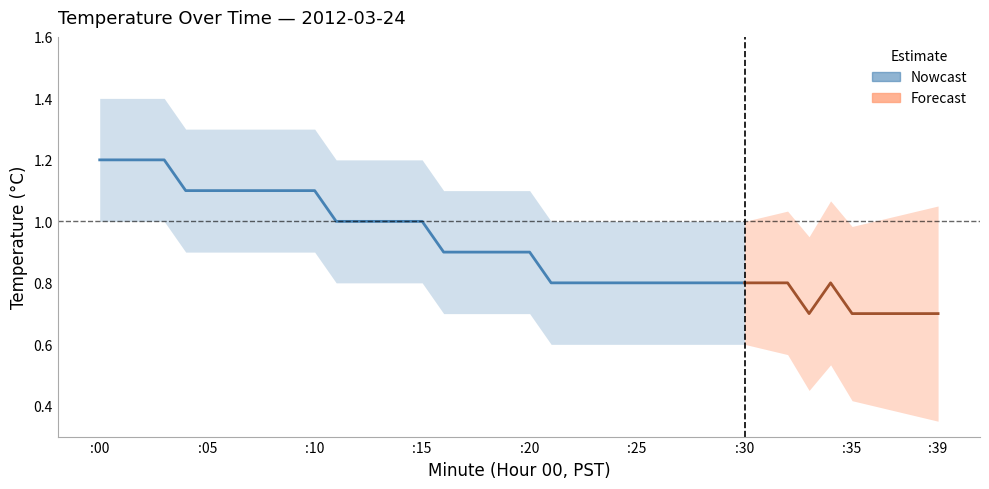

Read the Upper Bound value at 23.

1.0